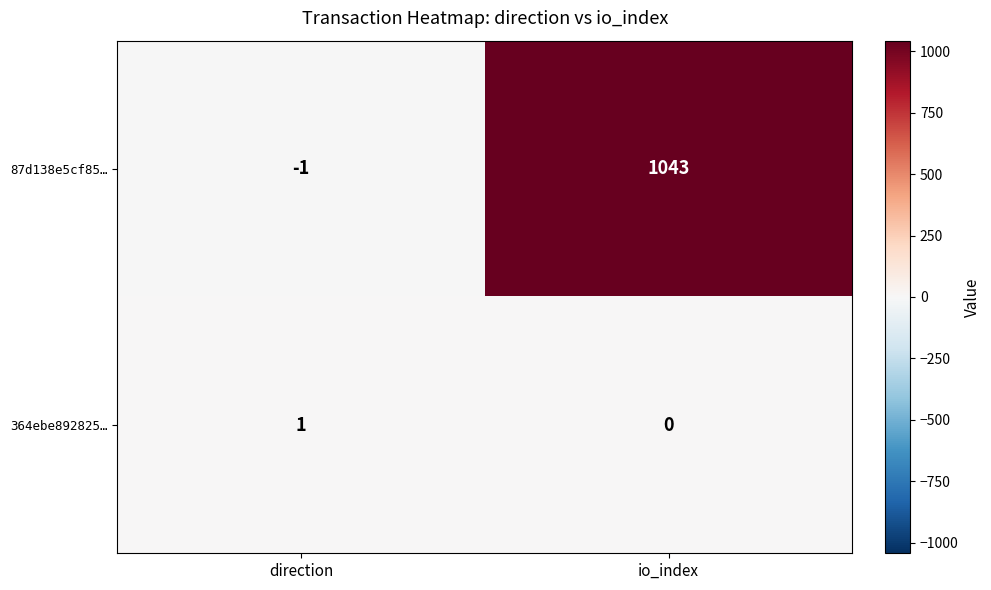

What is the maximum value shown in the chart?

1043